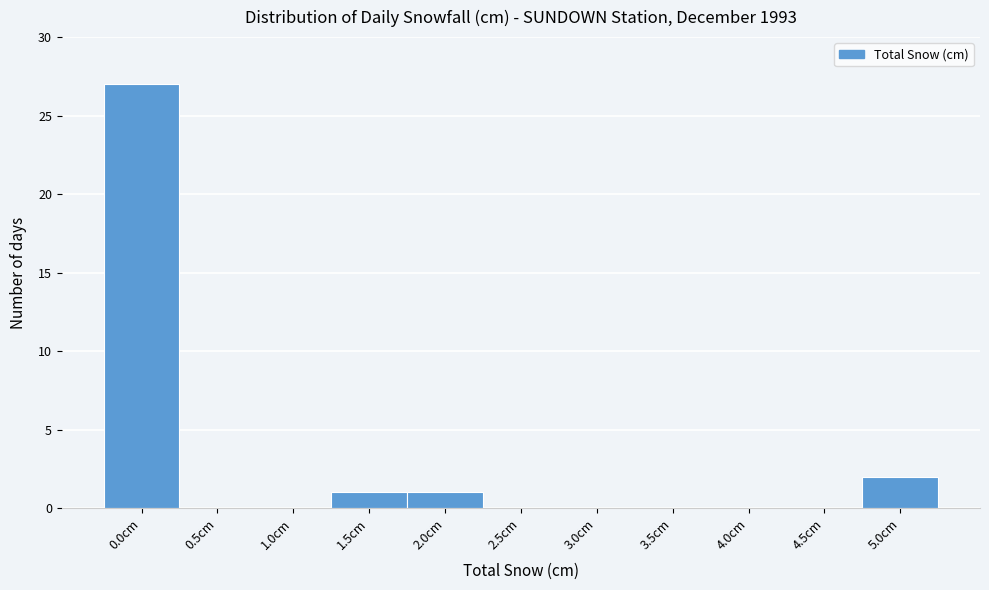

Reading left to right, list all the values displayed in this chart.

0.0cm=27	0.5cm=0	1.0cm=0	1.5cm=1	2.0cm=1	2.5cm=0	3.0cm=0	3.5cm=0	4.0cm=0	4.5cm=0	5.0cm=2